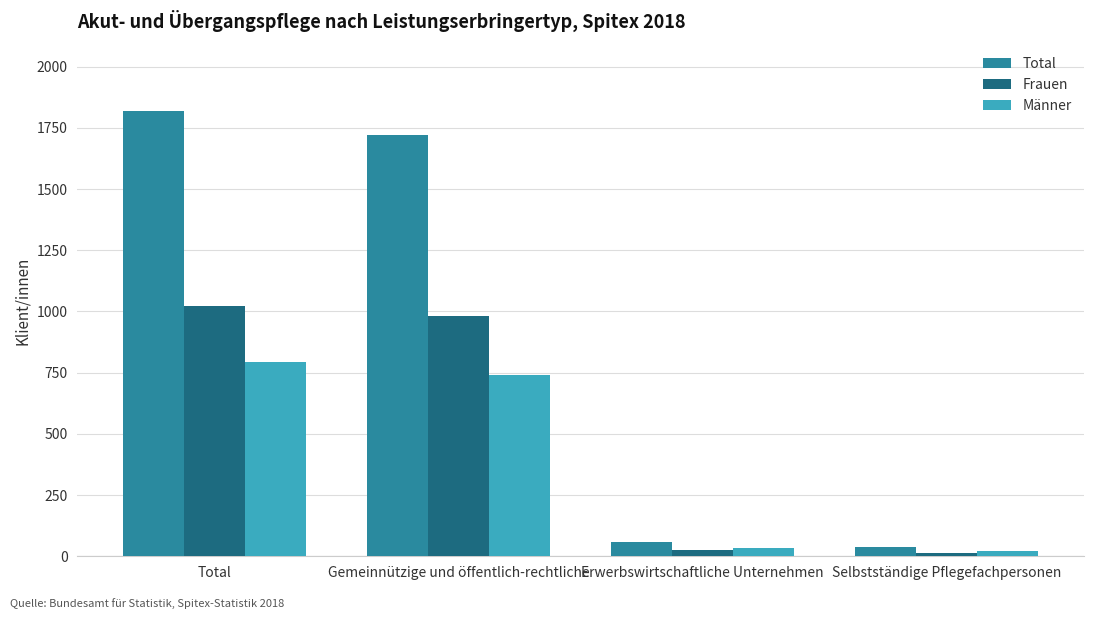

Which category has the highest value in the Männer series?

Total